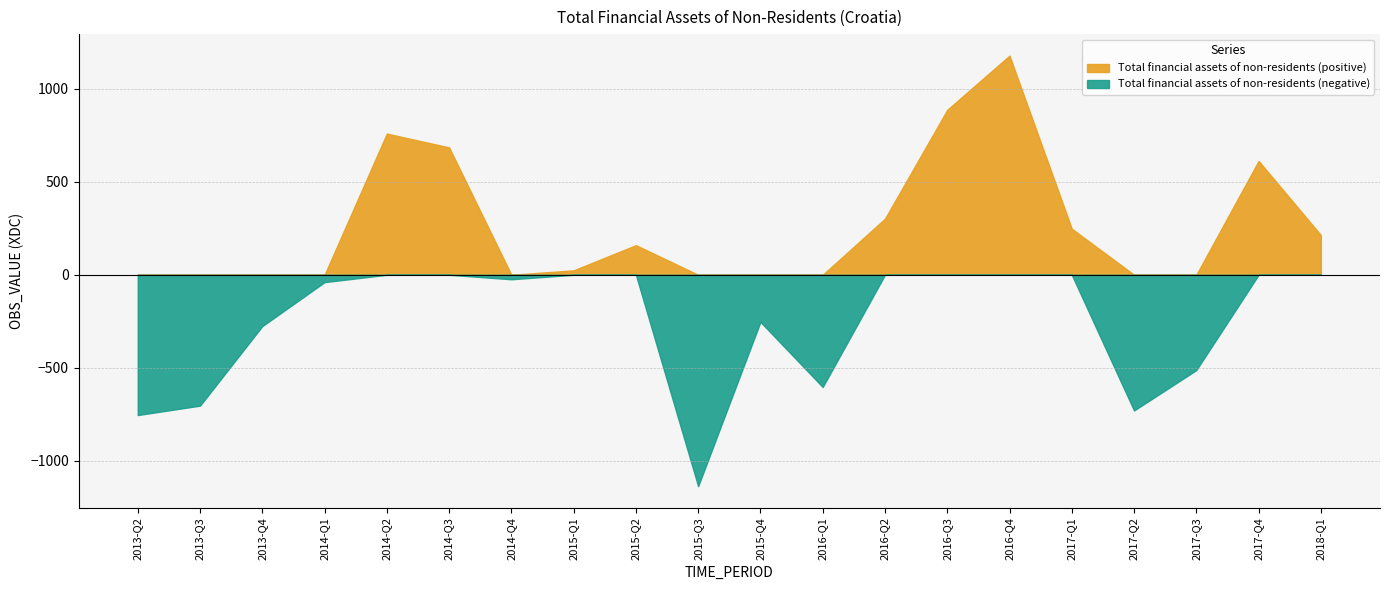

Reading right to left, extract all data points from this chart.

213.5	611.9	-512.1	-729.2	247.6	1177.6	886.5	301.6	-603.0	-253.0	-1136.1	159.1	23.8	-24.2	684.5	758.8	-39.5	-275.9	-703.2	-753.8